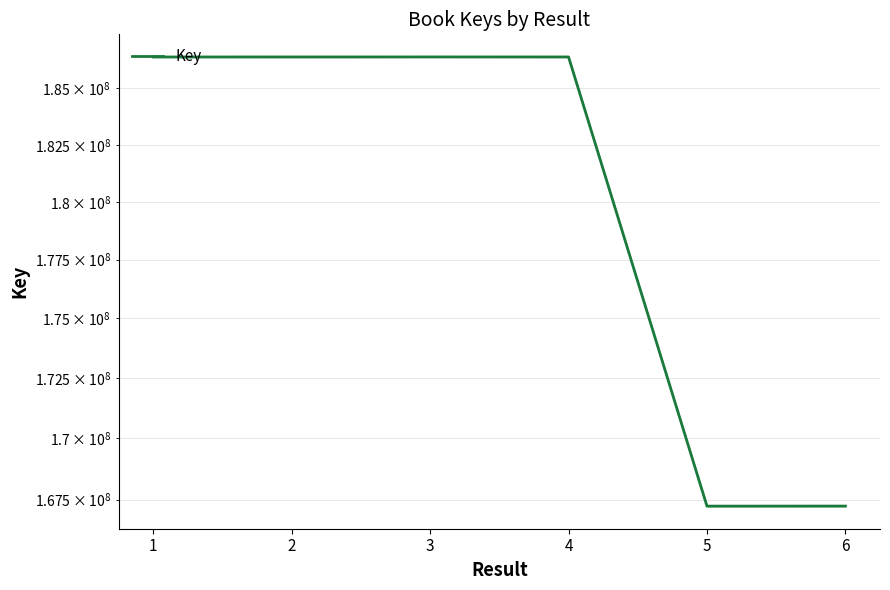

What is the change in value from 3 to 4?

-819